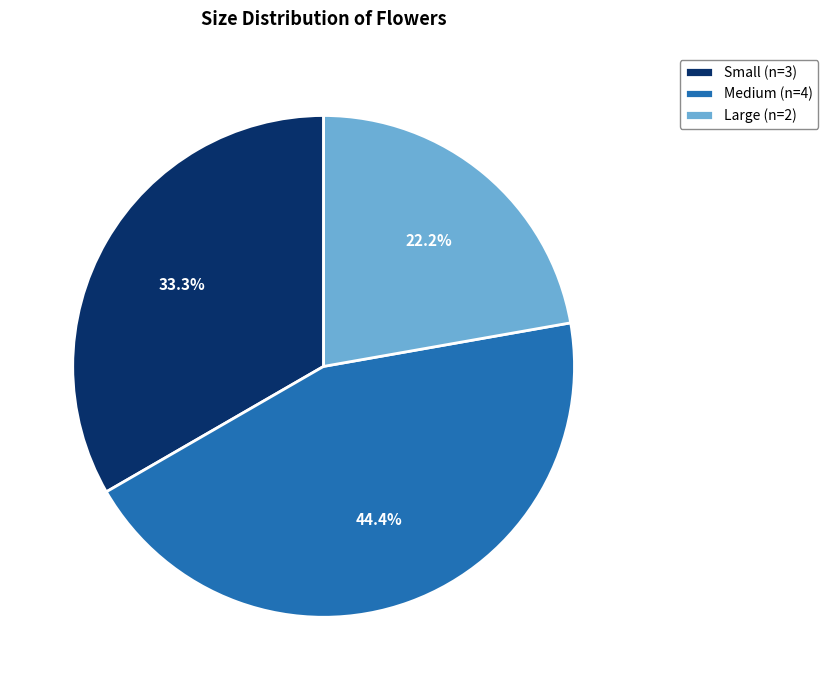

Which has a higher value, Large or Medium?

Medium